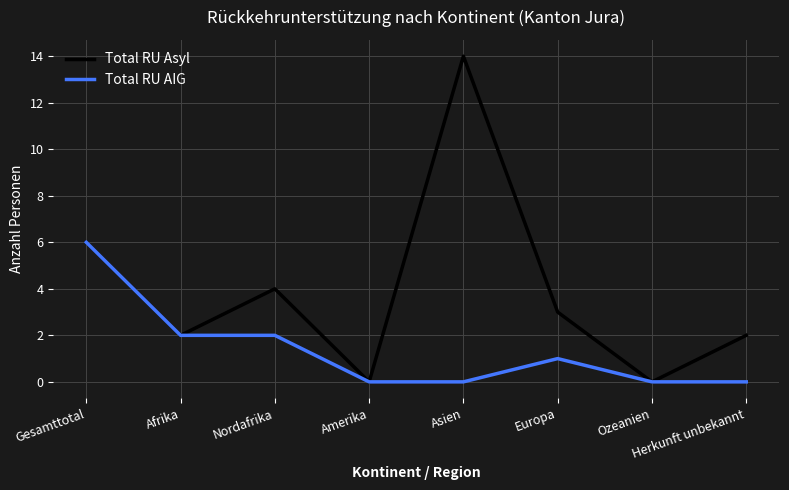

What is the sum of all Total RU AIG values?

11